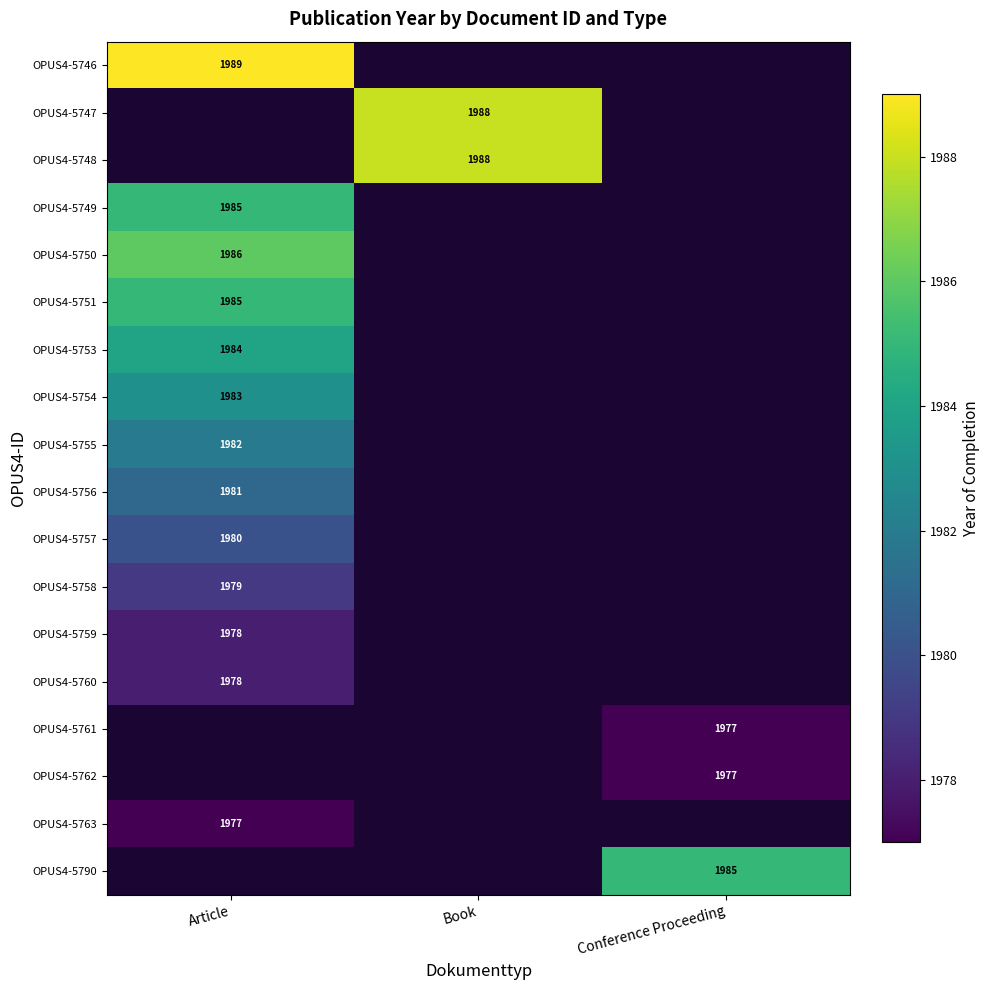

True or false: OPUS4-5746 has a value of 1989 at Article.

True